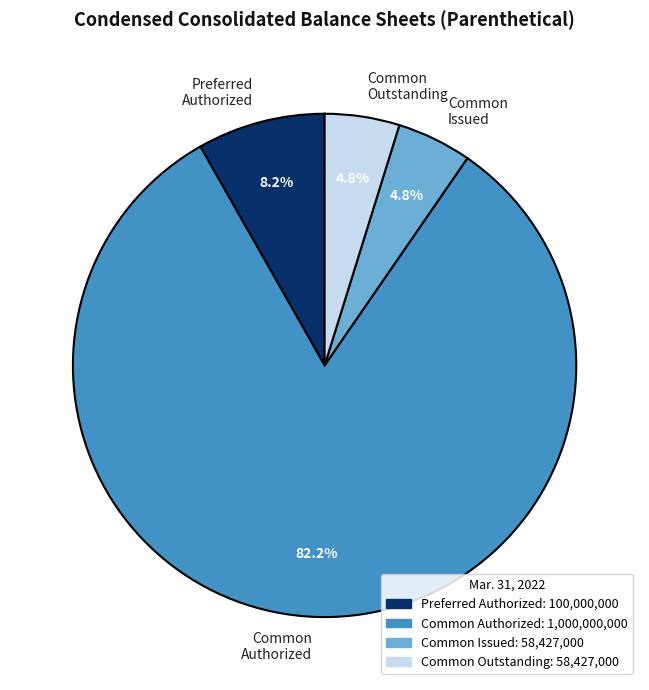

Is Common Authorized the majority of the pie?

Yes